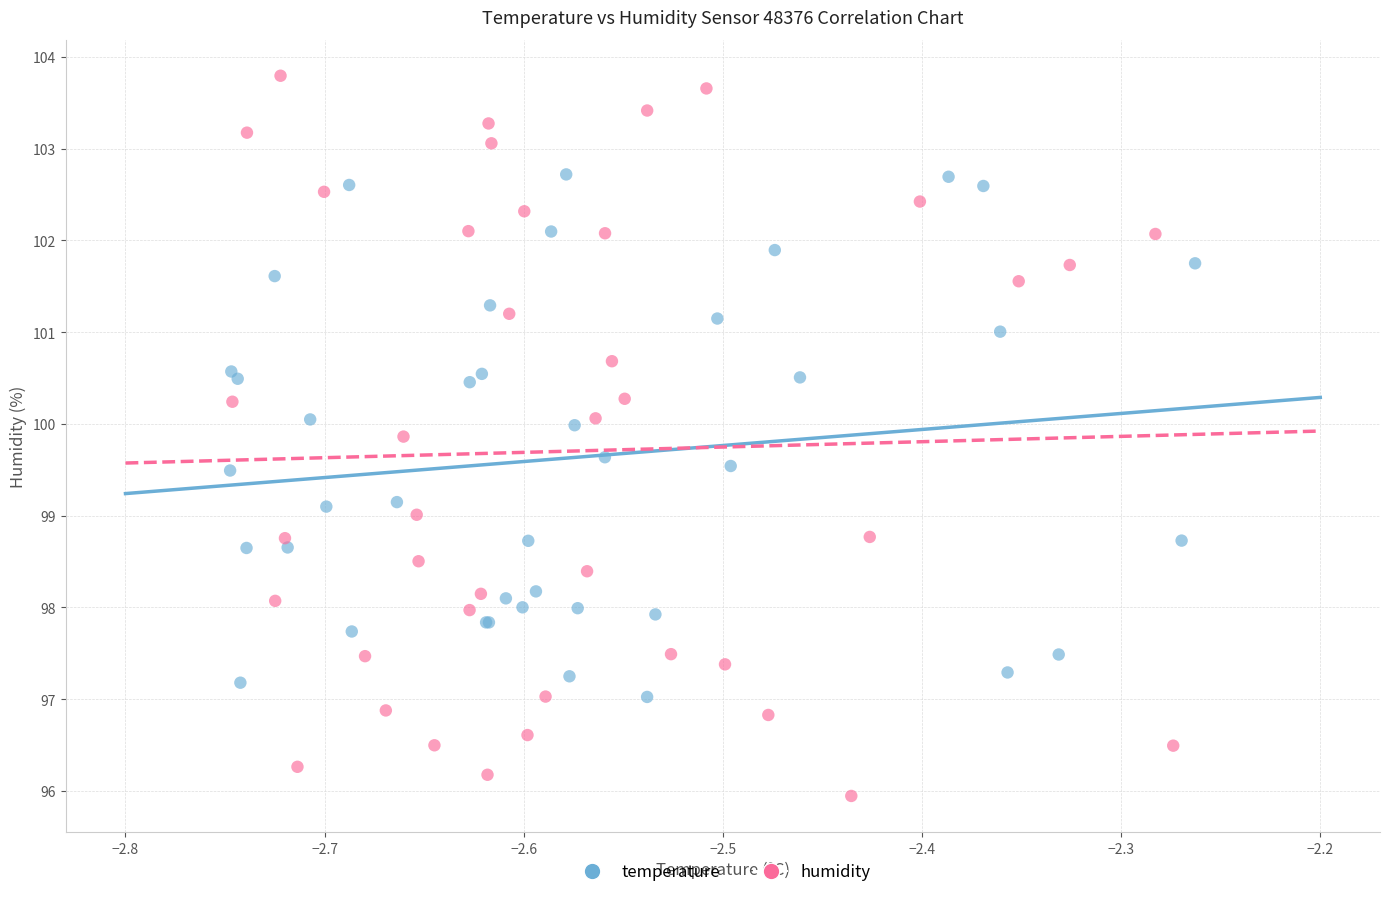

Which series contains the lowest Y value?

humidity